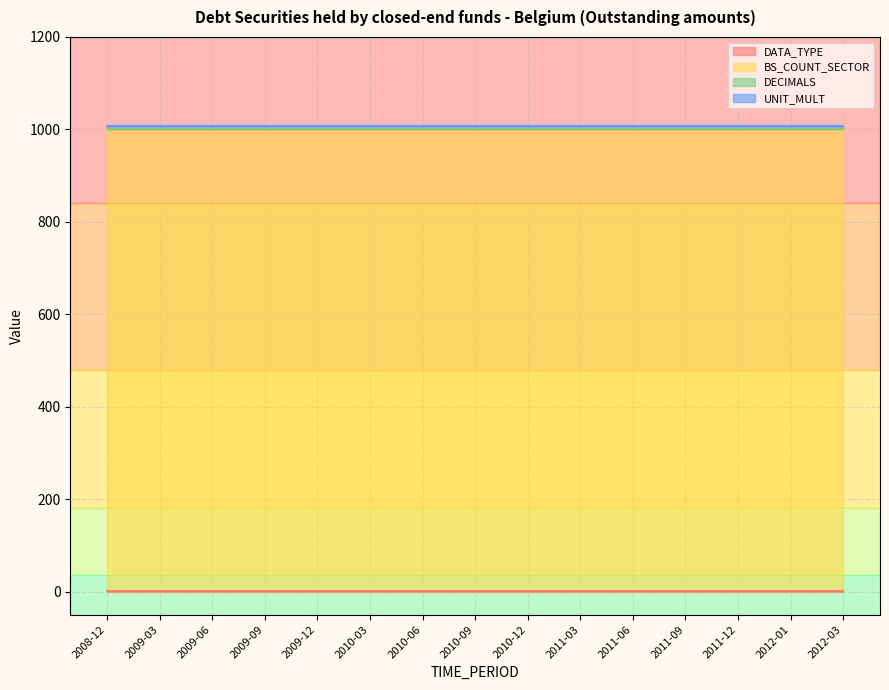

At which label does DECIMALS reach its minimum?

2008-12